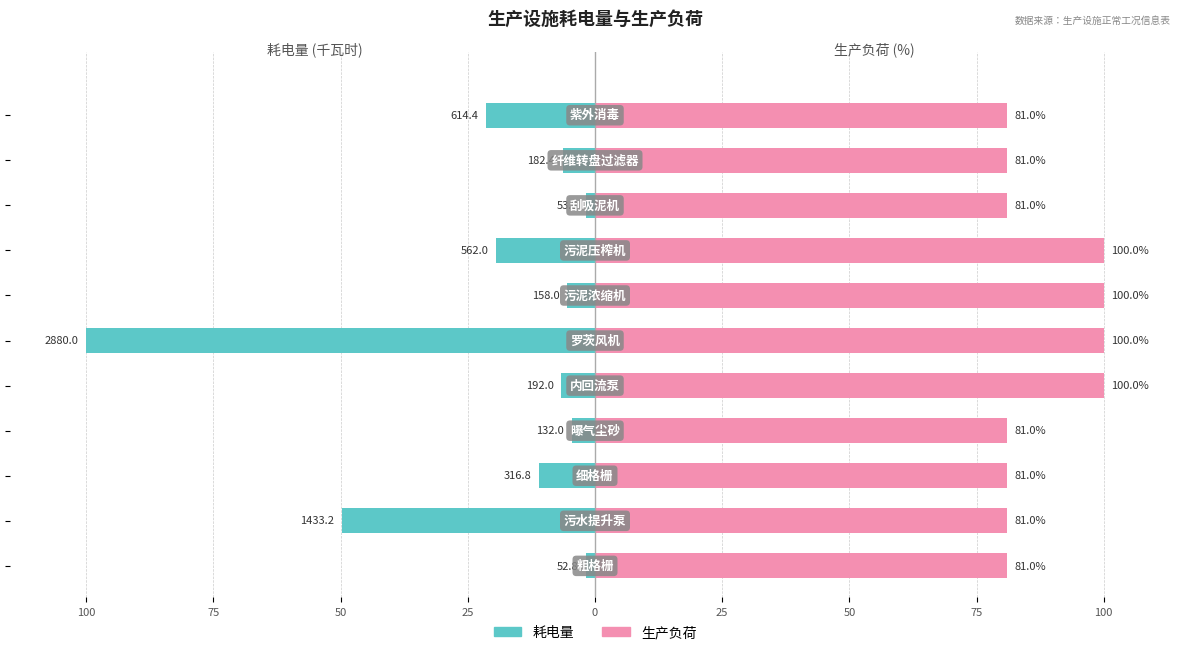

Which series has the largest total across all categories?

生产负荷